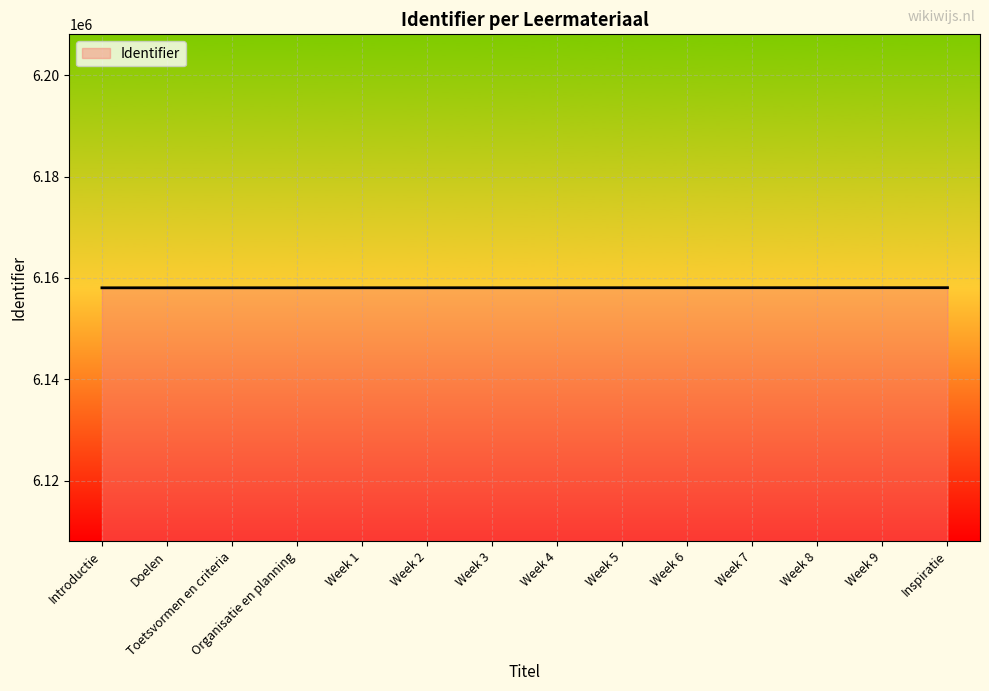

Does the chart display data point markers on the line(s)?

No